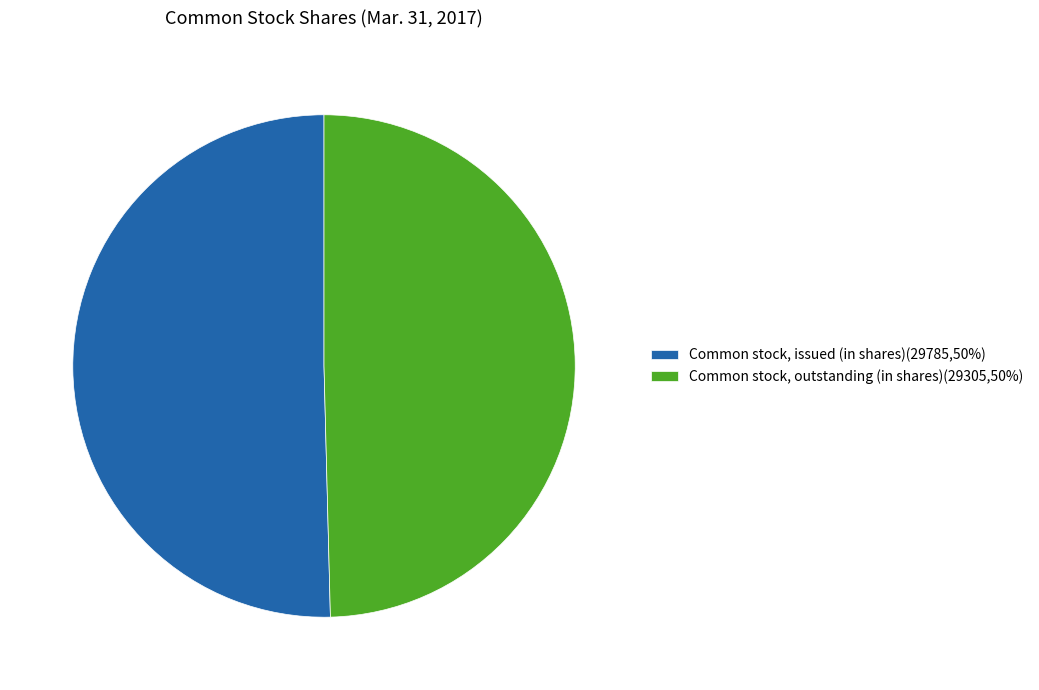

Is the sum of Common stock, issued (in shares)(29785,50%) and Common stock, outstanding (in shares)(29305,50%) greater than half?

Yes